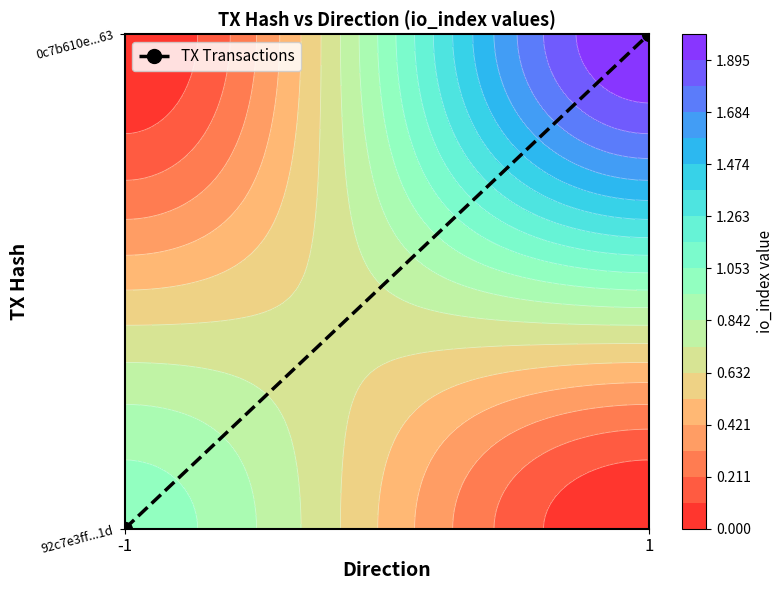

Rank the categories by value from lowest to highest.

-1, 1